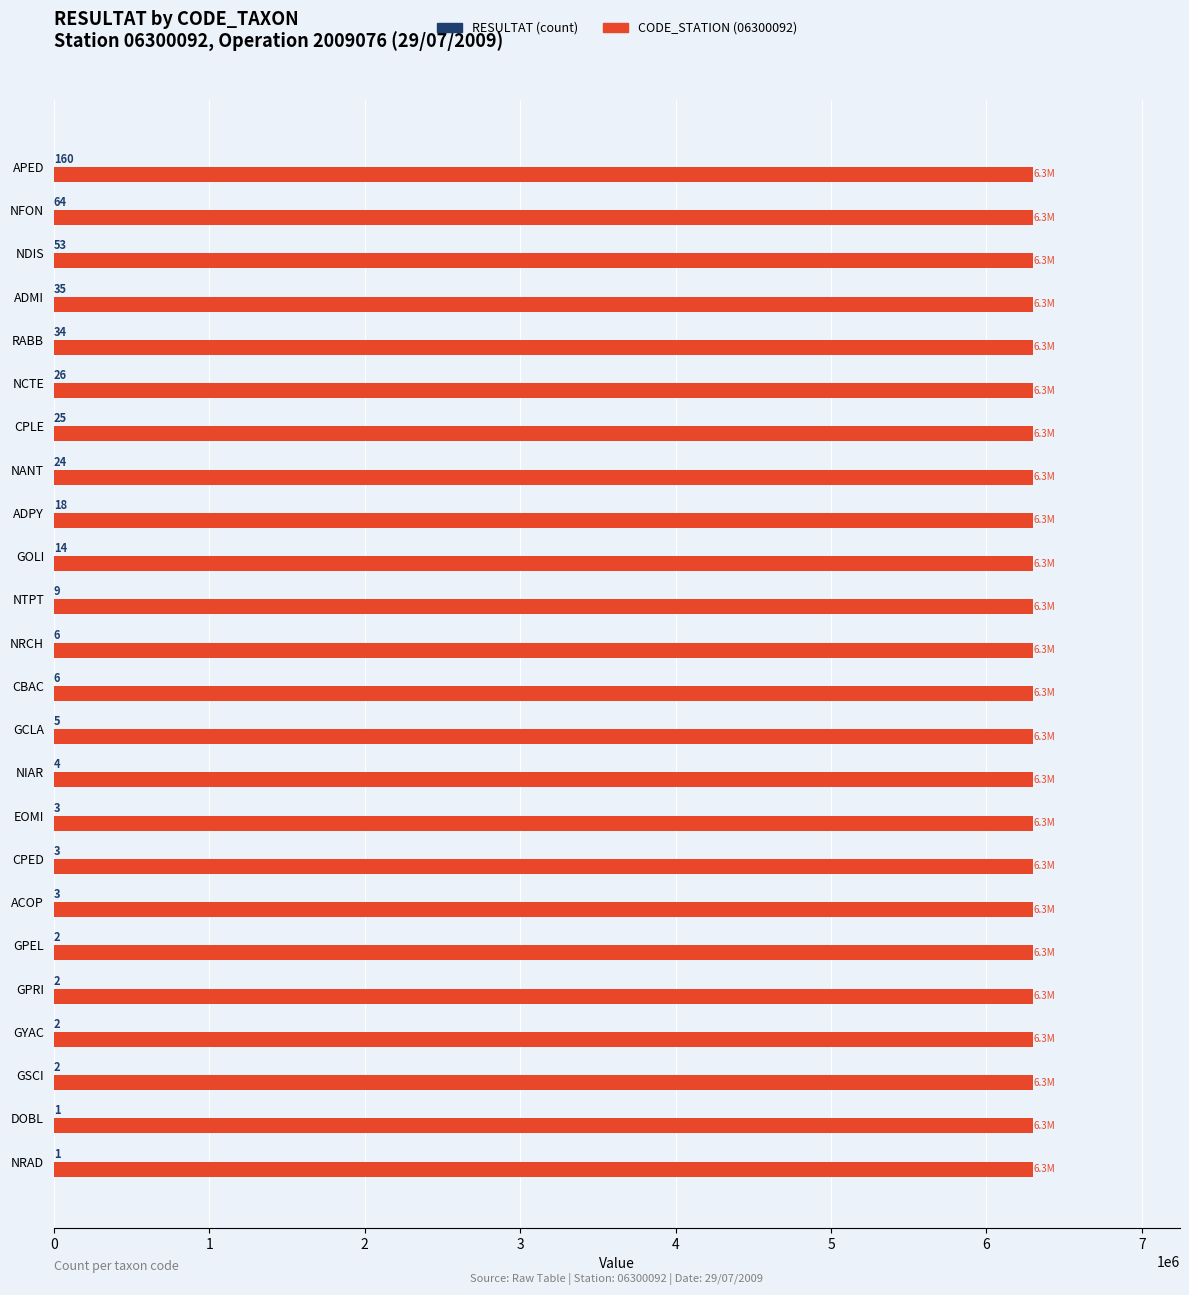

True or false: CODE_STATION (06300092) has a value of 6300092 at EOMI.

True